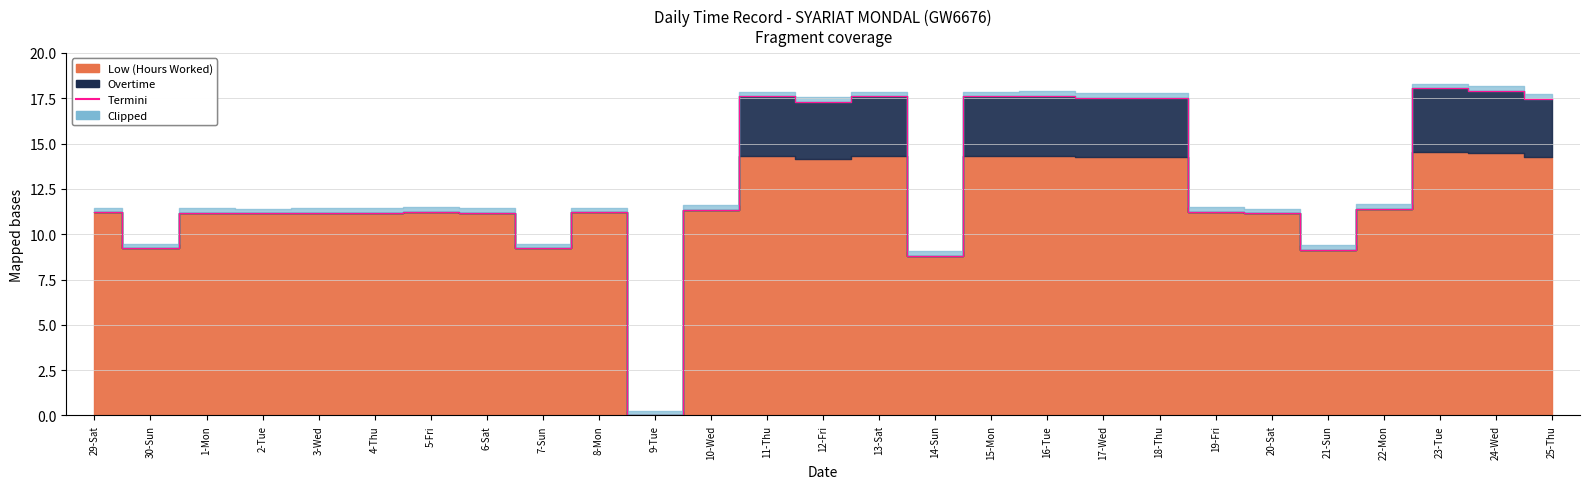

The chart shows a value of 8.8 at 14-Sun. True or false?

True